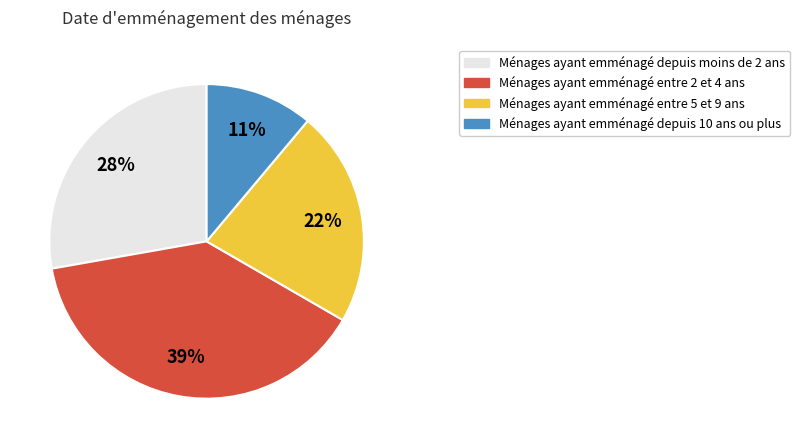

Do Ménages ayant emménagé depuis moins de 2 ans and Ménages ayant emménagé depuis 10 ans ou plus together represent more than half of the pie?

No